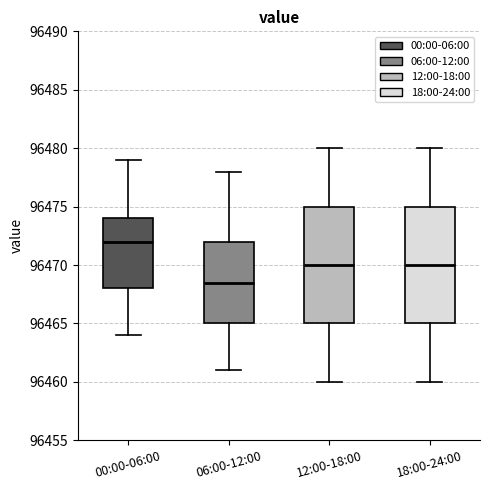

Reading left to right, transcribe this box plot: for each box, give where its median line is, the range the box spans, and where its two whiskers end, as read against the y-axis. The values are not printed on the chart, so give them approximately, as read against the axis.

00:00-06:00: median 96472.0, box 96468.0 to 96474.0, whiskers 96464.0 to 96479.0
06:00-12:00: median 96468.5, box 96465.0 to 96472.0, whiskers 96461.0 to 96478.0
12:00-18:00: median 96470.0, box 96465.0 to 96475.0, whiskers 96460.0 to 96480.0
18:00-24:00: median 96470.0, box 96465.0 to 96475.0, whiskers 96460.0 to 96480.0